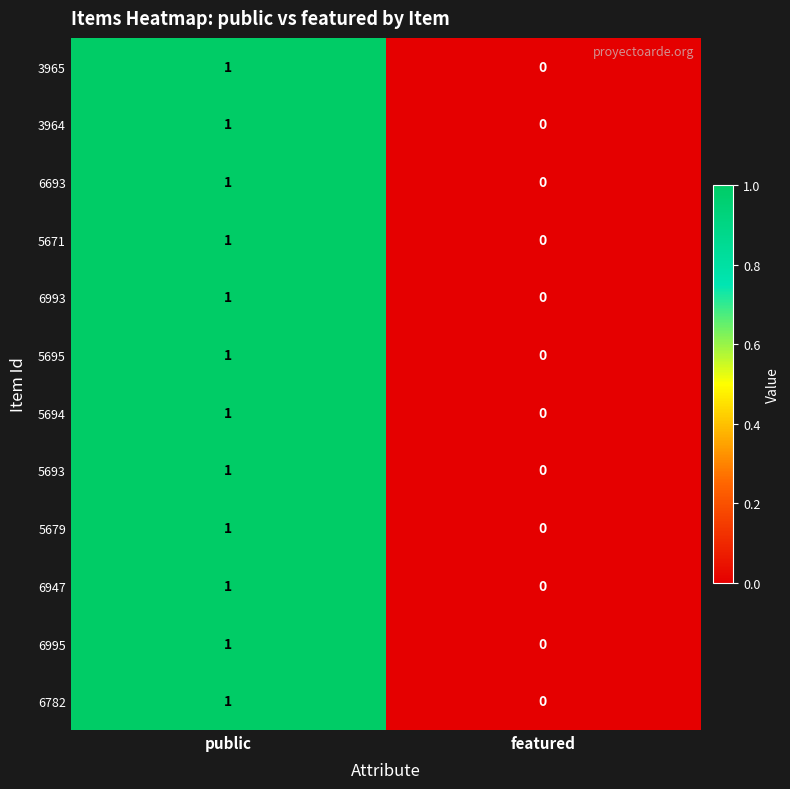

Which label corresponds to the largest value in the chart?

public